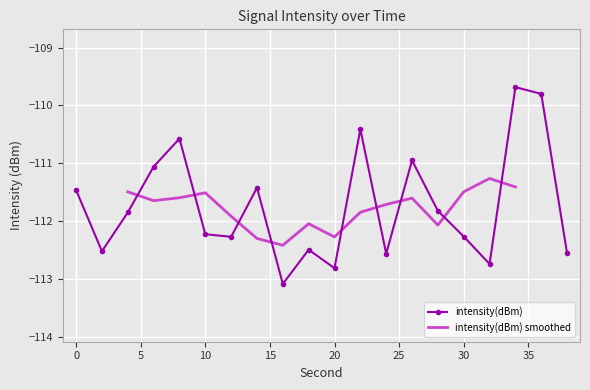

What is the value of the 17th point from the left?

-112.7